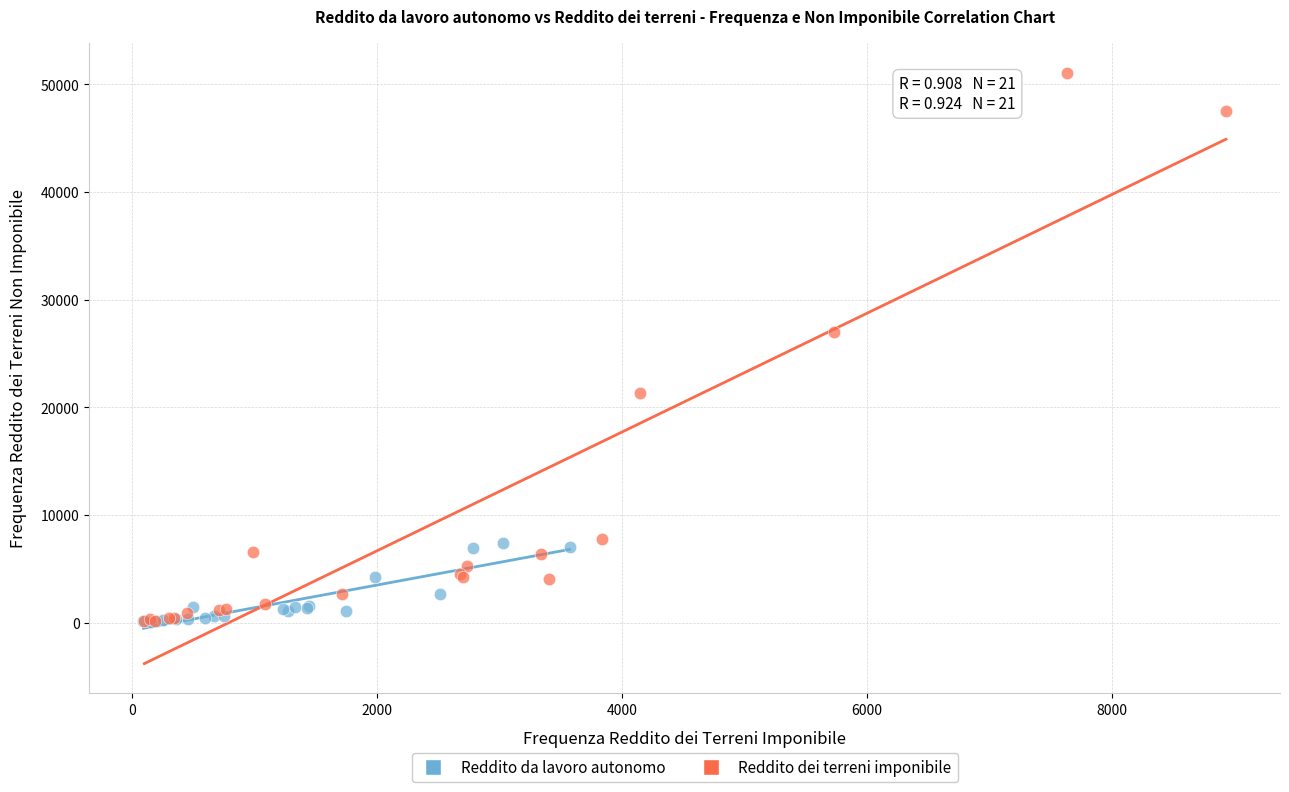

Which series has the largest Y range (max minus min)?

Reddito dei terreni imponibile